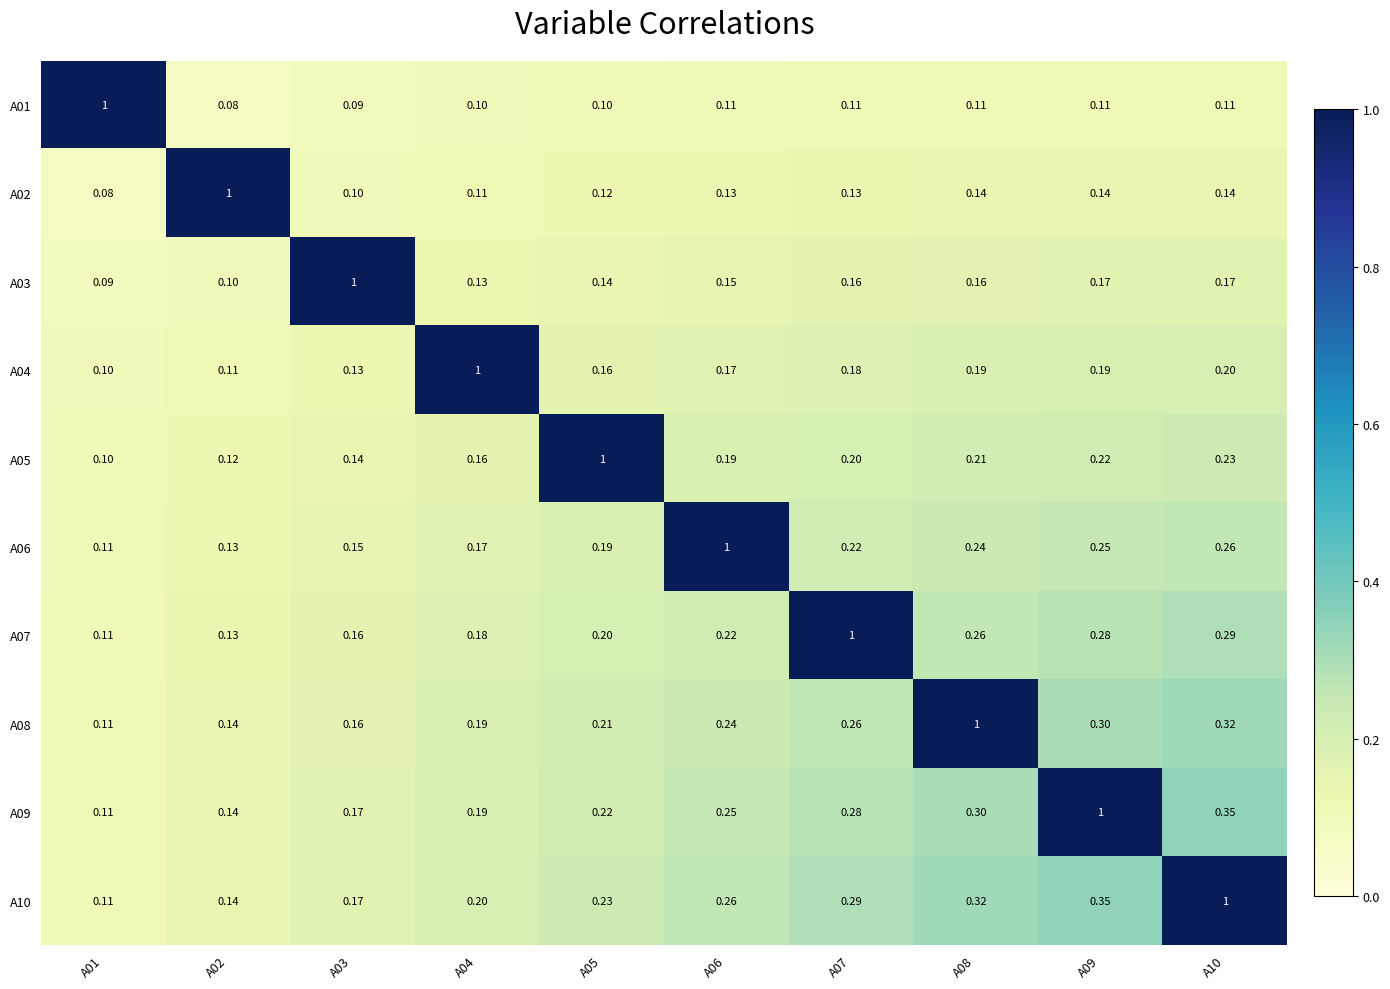

Is the value of A01 at A02 greater than the value of A09 at A02?

No